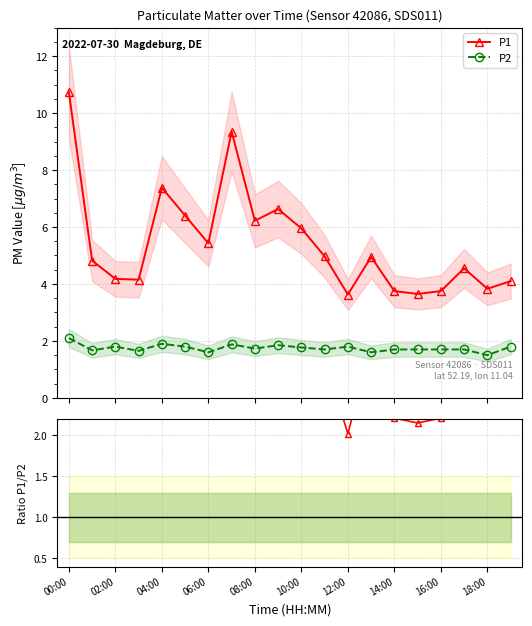

What is the maximum value for P2?

2.1